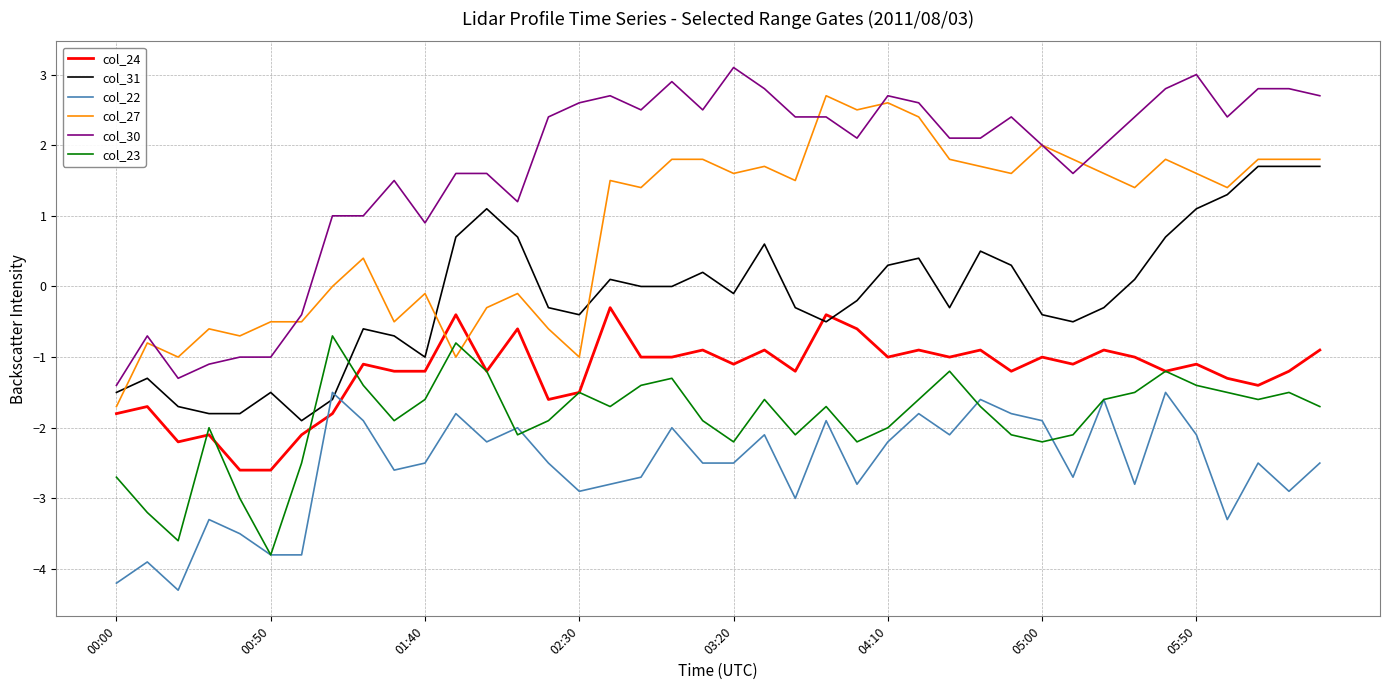

What are all the series names shown in the legend?

col_24, col_31, col_22, col_27, col_30, col_23